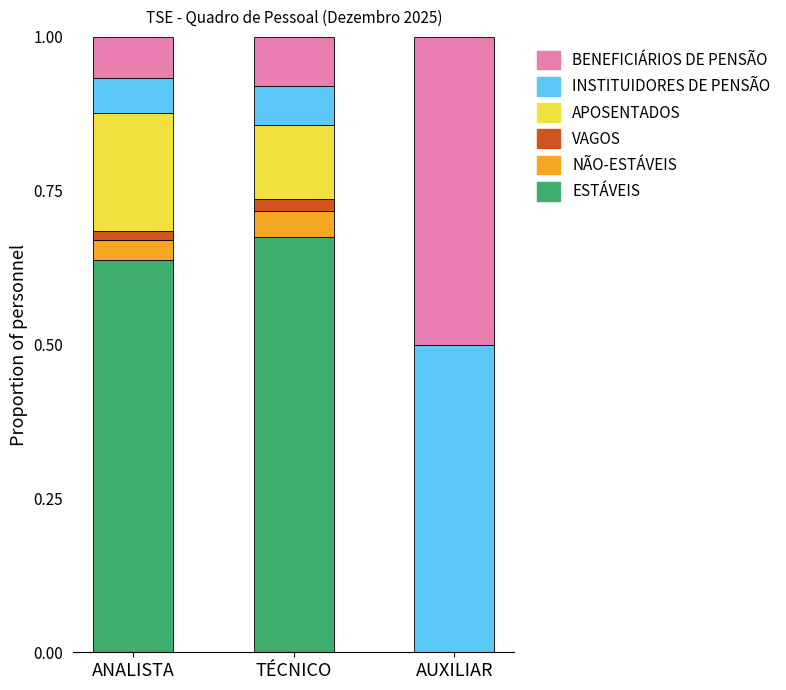

What is the total value across all series at AUXILIAR?

1.0